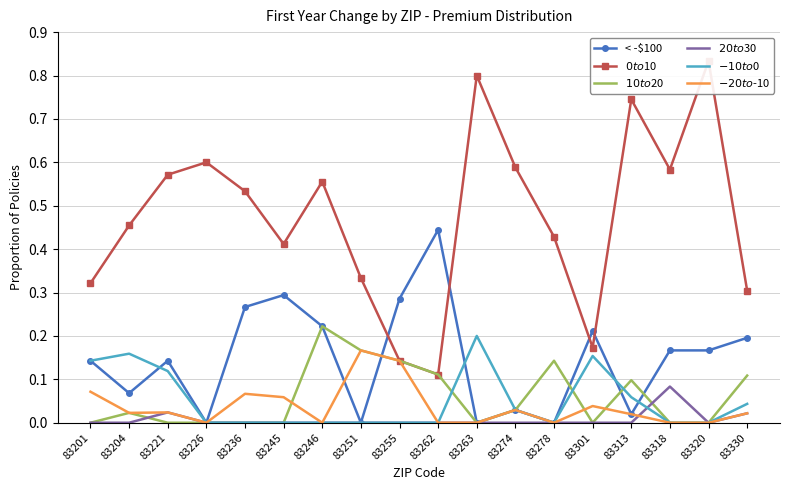

Does the chart have visible grid lines?

Yes